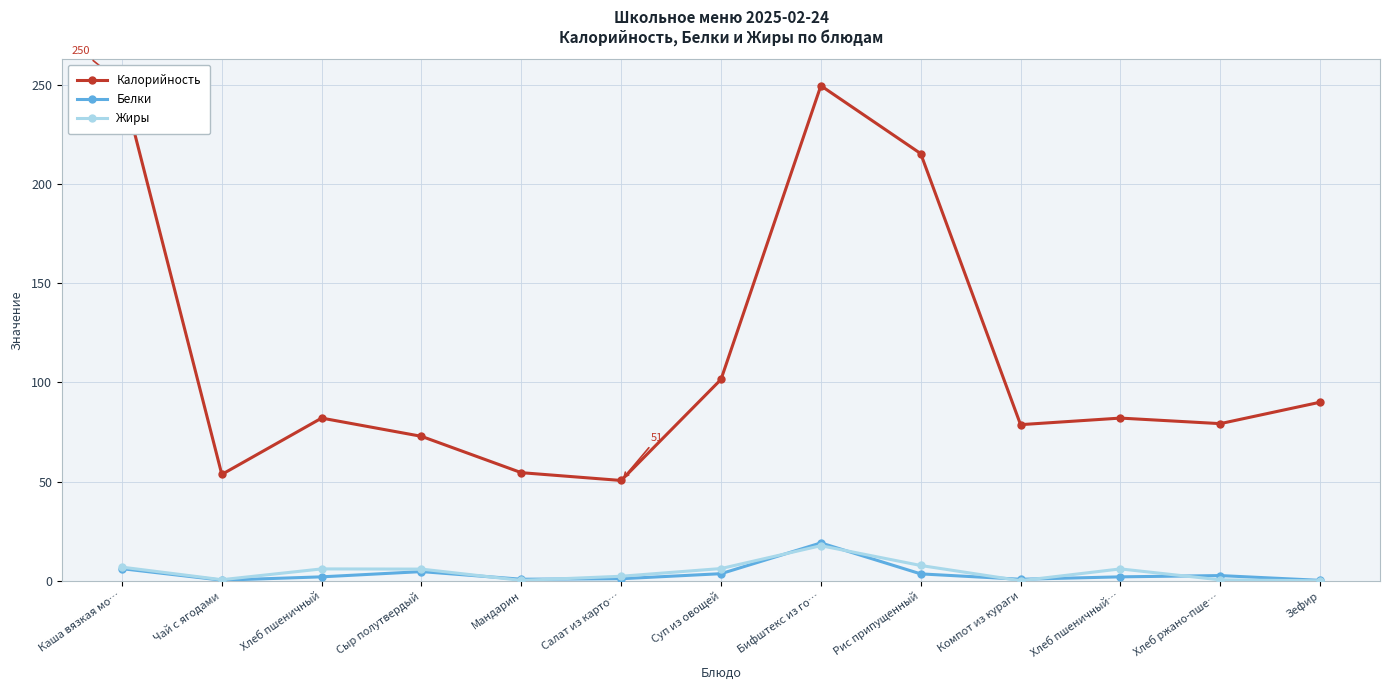

True or false: Жиры and Калорийность intersect in this chart.

False